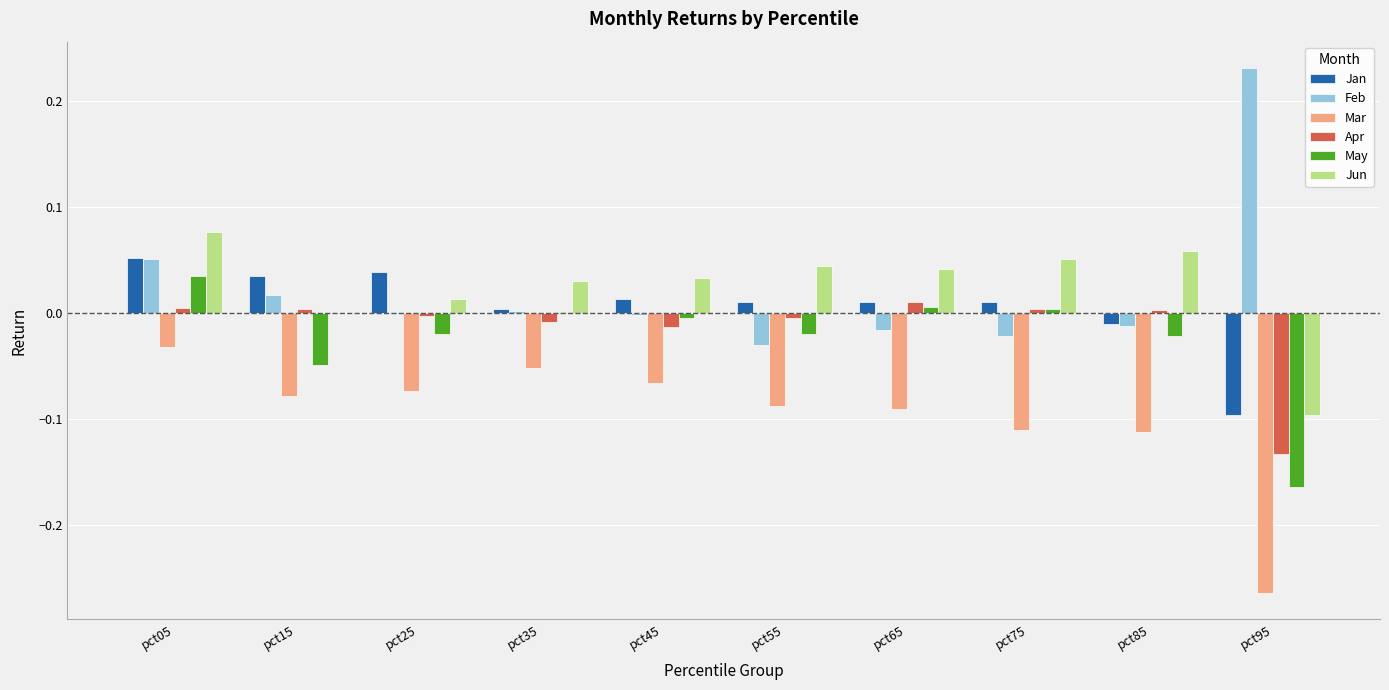

The value of Jun at pct85 is 0.0. True or false?

False